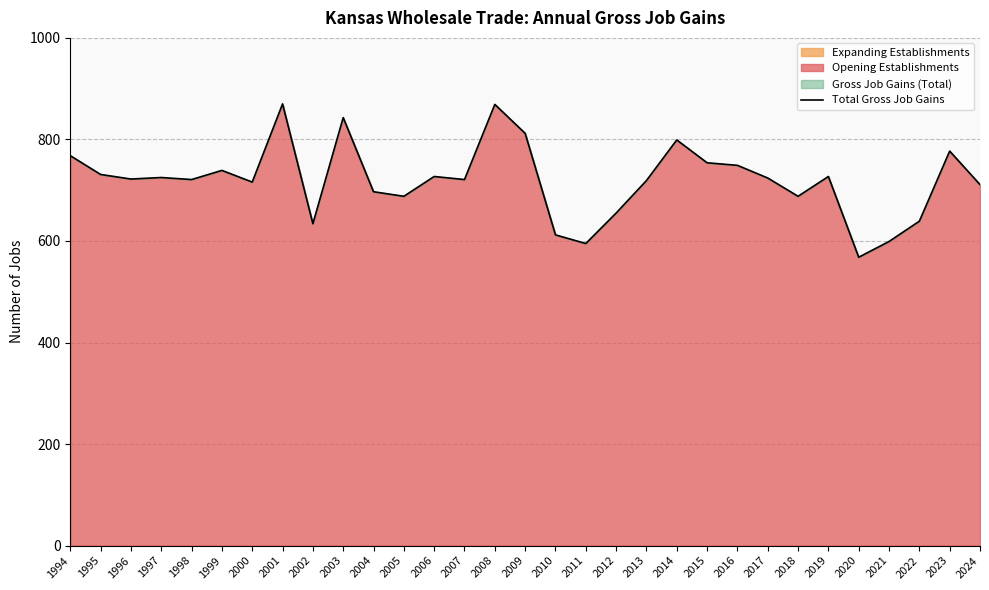

What is the average value?

719